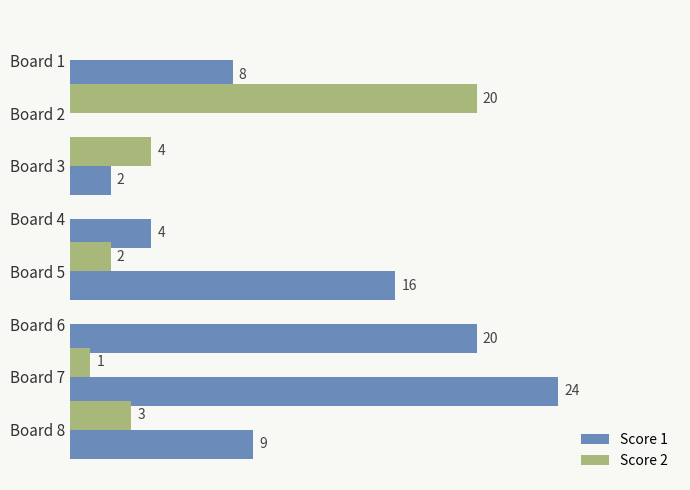

At which label is Score 2 closest to 10?

Board 3